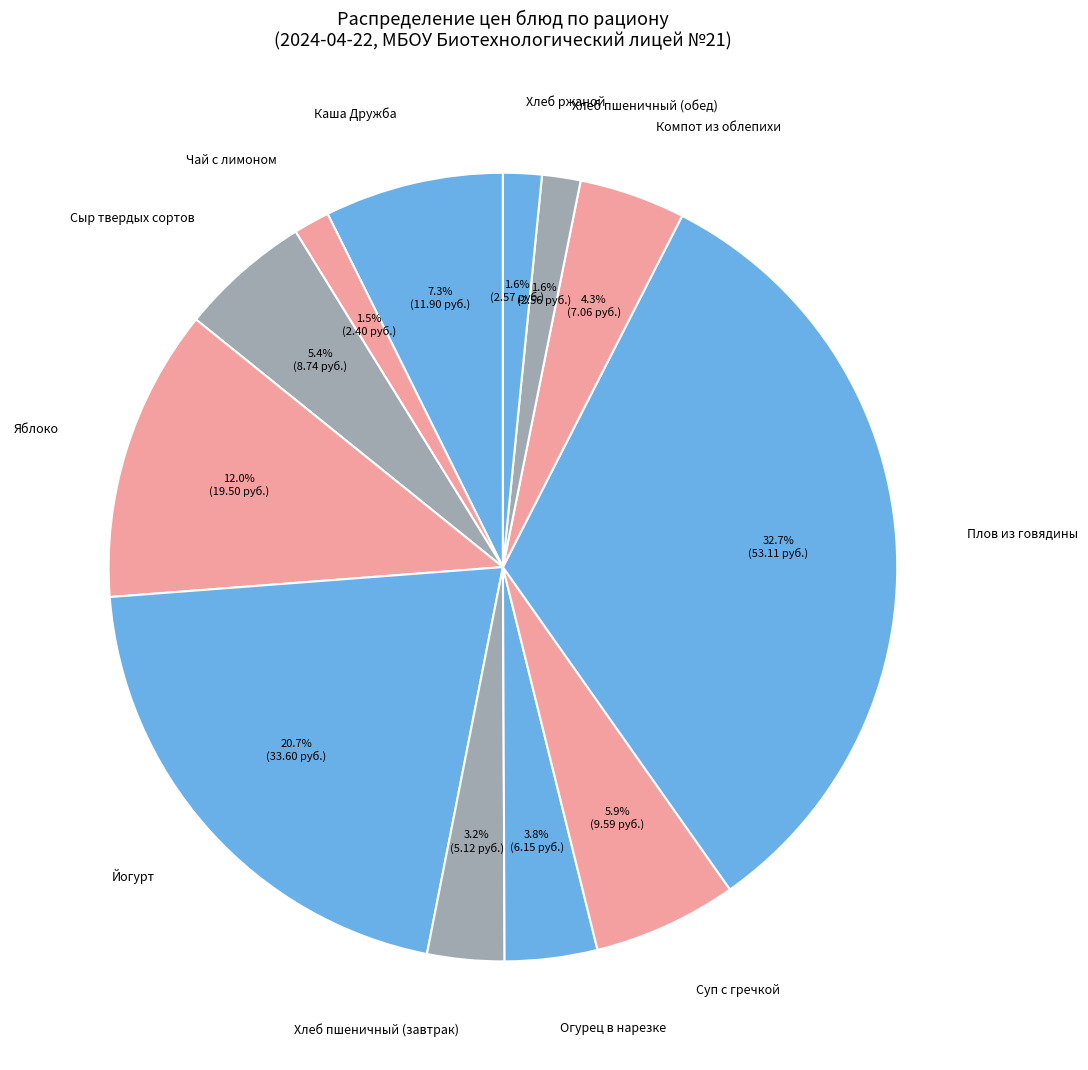

Count the number of slices in the pie.

12